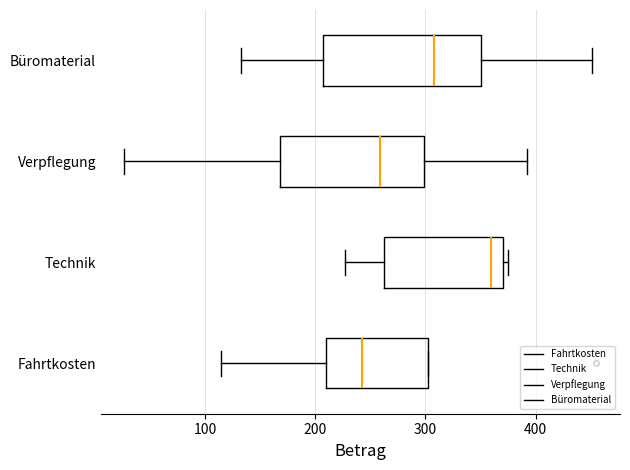

Which box has the furthest to the right median line?

Technik